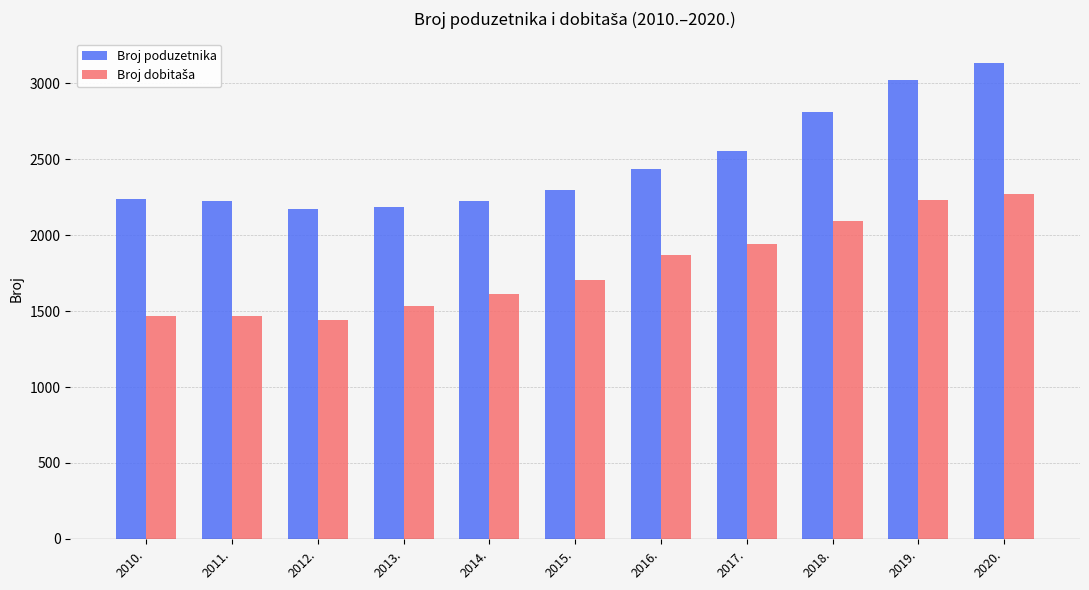

What is the difference between the second highest and second lowest values in the Broj poduzetnika series?

834